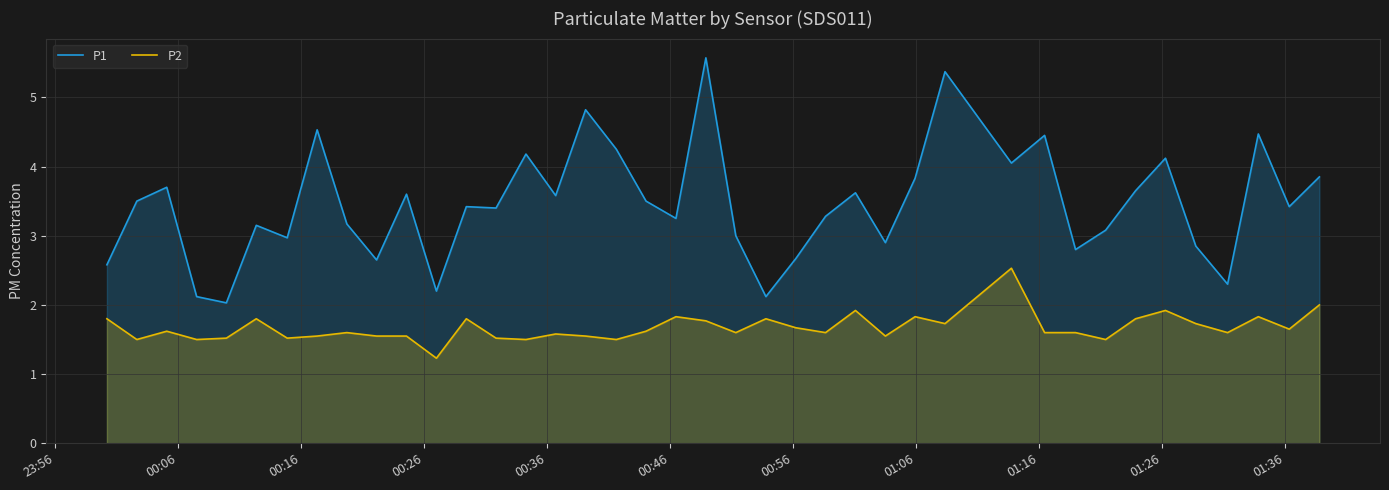

Which series has the largest total across all categories?

P1